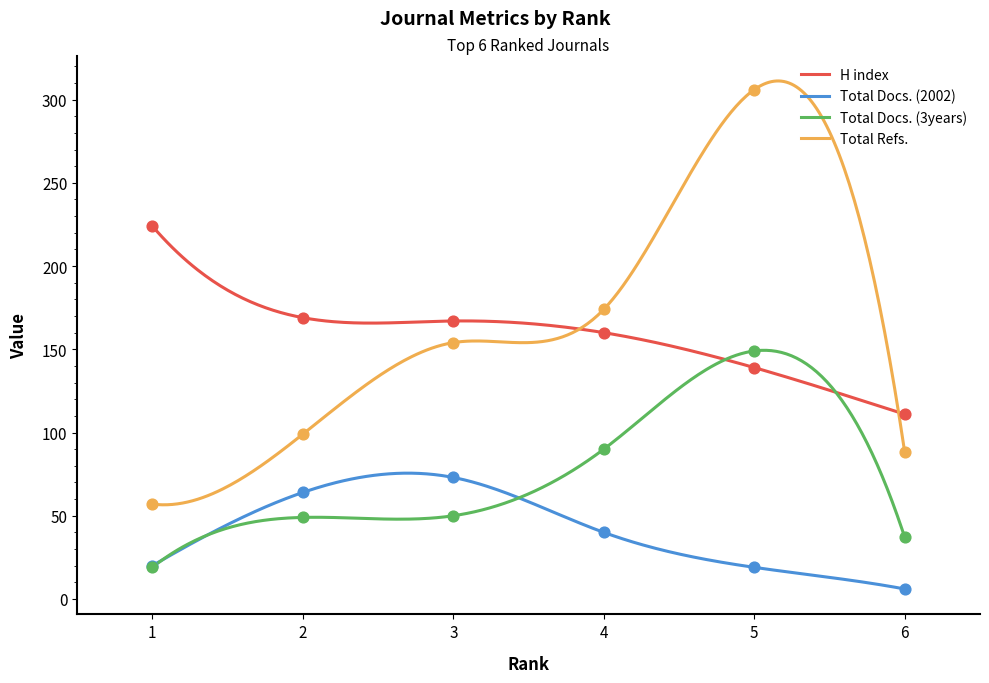

At how many categories does at least one series exceed 93?

6